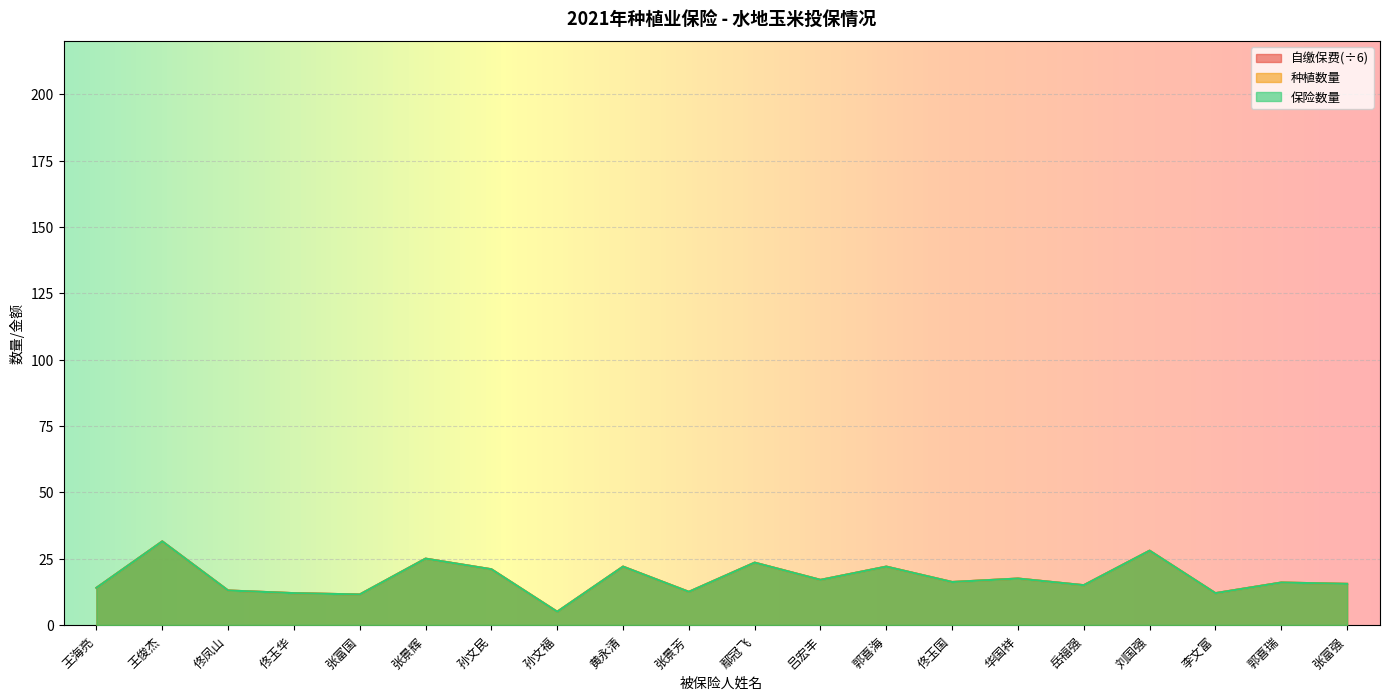

Reading left to right, what are all the values shown in this chart?

种植数量: 王海亮=14.0	王俊杰=31.5	佟凤山=13.0	佟玉华=12.0	张富国=11.5	张景辉=25.0	孙文民=21.0	孙文福=5.0	黄永清=22.0	张景芳=12.5	鄢冠飞=23.5	吕宏丰=17.0	郭喜海=22.0	佟玉国=16.2	华国祥=17.5	岳福强=15.0	刘国强=28.0	李文富=12.0	郭喜瑞=16.0	张富强=15.5
保险数量: 王海亮=14.0	王俊杰=31.5	佟凤山=13.0	佟玉华=12.0	张富国=11.5	张景辉=25.0	孙文民=21.0	孙文福=5.0	黄永清=22.0	张景芳=12.5	鄢冠飞=23.5	吕宏丰=17.0	郭喜海=22.0	佟玉国=16.2	华国祥=17.5	岳福强=15.0	刘国强=28.0	李文富=12.0	郭喜瑞=16.0	张富强=15.5
自缴保费: 王海亮=14.0	王俊杰=31.5	佟凤山=13.0	佟玉华=12.0	张富国=11.5	张景辉=25.0	孙文民=21.0	孙文福=5.0	黄永清=22.0	张景芳=12.5	鄢冠飞=23.5	吕宏丰=17.0	郭喜海=22.0	佟玉国=16.2	华国祥=17.5	岳福强=15.0	刘国强=28.0	李文富=12.0	郭喜瑞=16.0	张富强=15.5